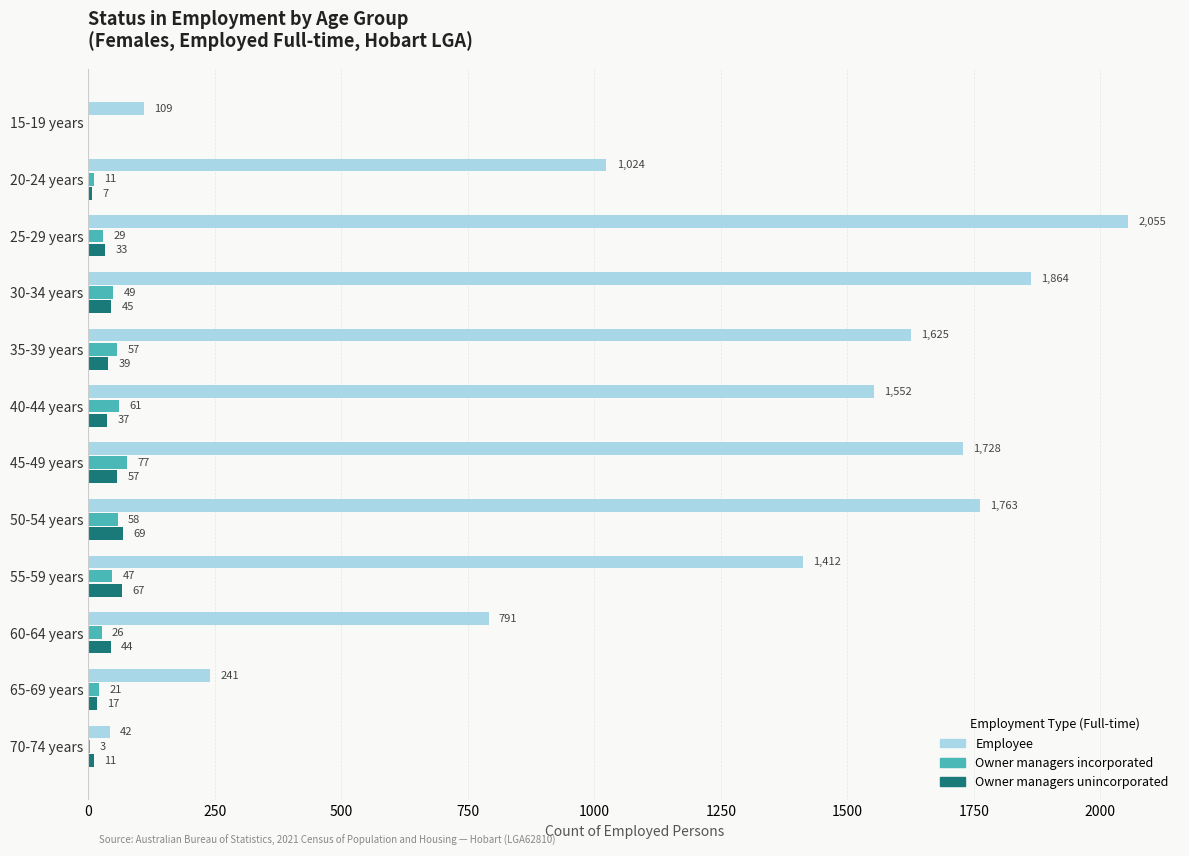

Which category has the highest value across all series?

25-29 years